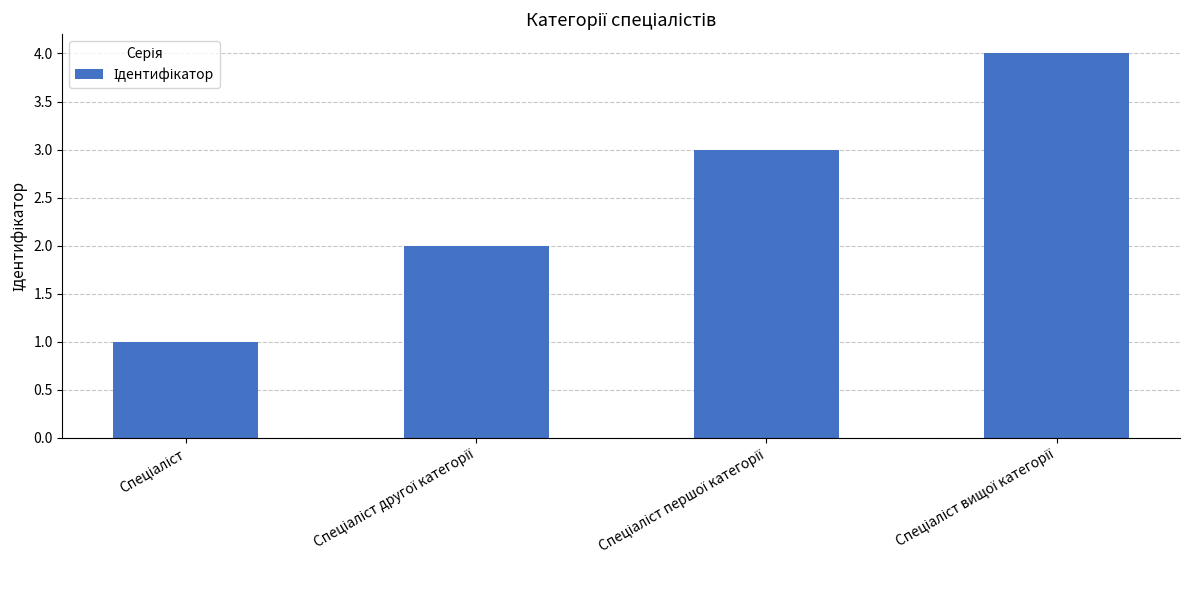

Does the chart contain any negative values?

No